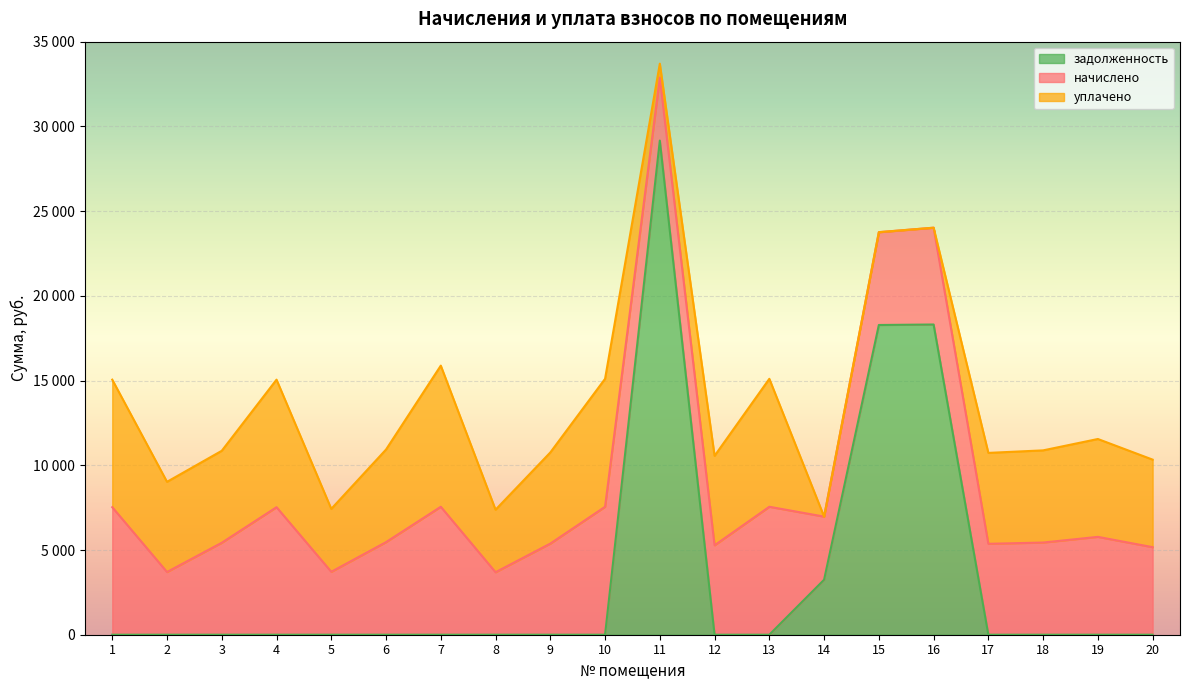

Between 2 and 17, which series saw the biggest shift?

начислено